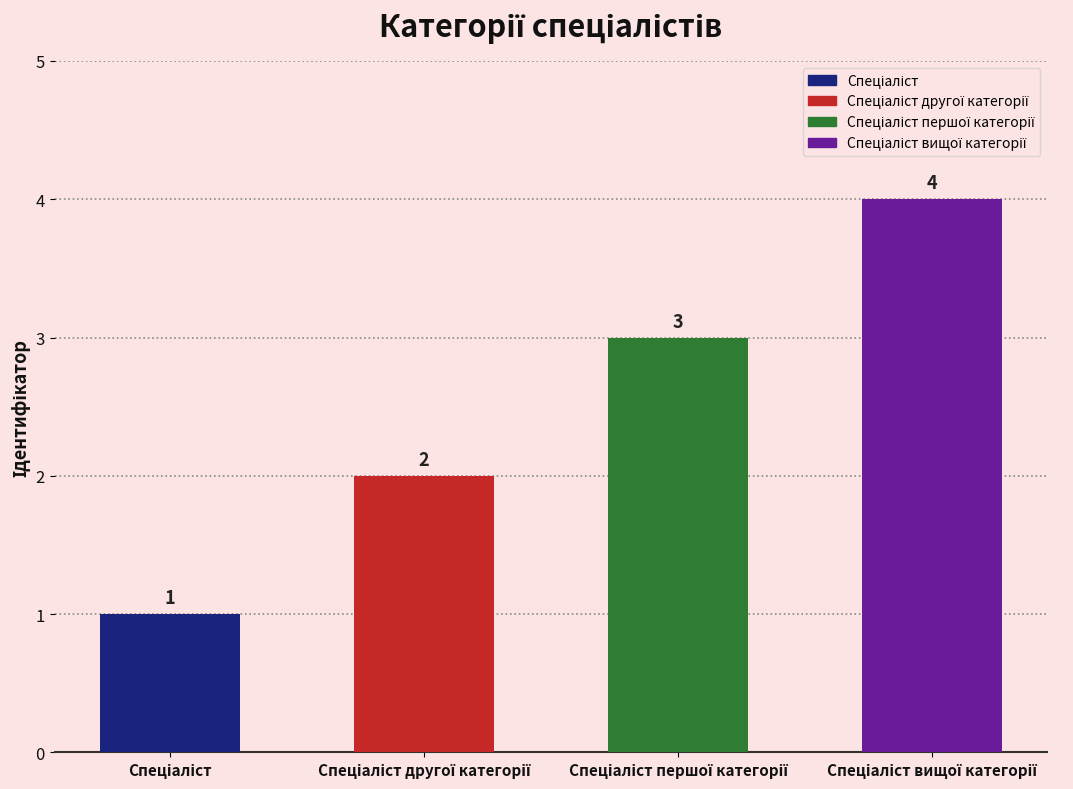

What is the greatest value displayed?

4